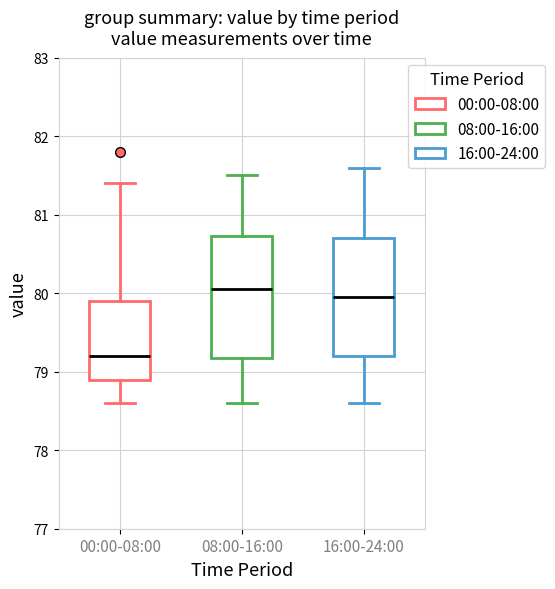

Reading left to right, transcribe this box plot: for each box, give where its median line is, the range the box spans, and where its two whiskers end, as read against the y-axis. The values are not printed on the chart, so give them approximately, as read against the axis.

00:00-08:00: median 79.2, box 78.9 to 79.9, whiskers 78.6 to 81.4
08:00-16:00: median 80.1, box 79.2 to 80.7, whiskers 78.6 to 81.5
16:00-24:00: median 80.0, box 79.2 to 80.7, whiskers 78.6 to 81.6